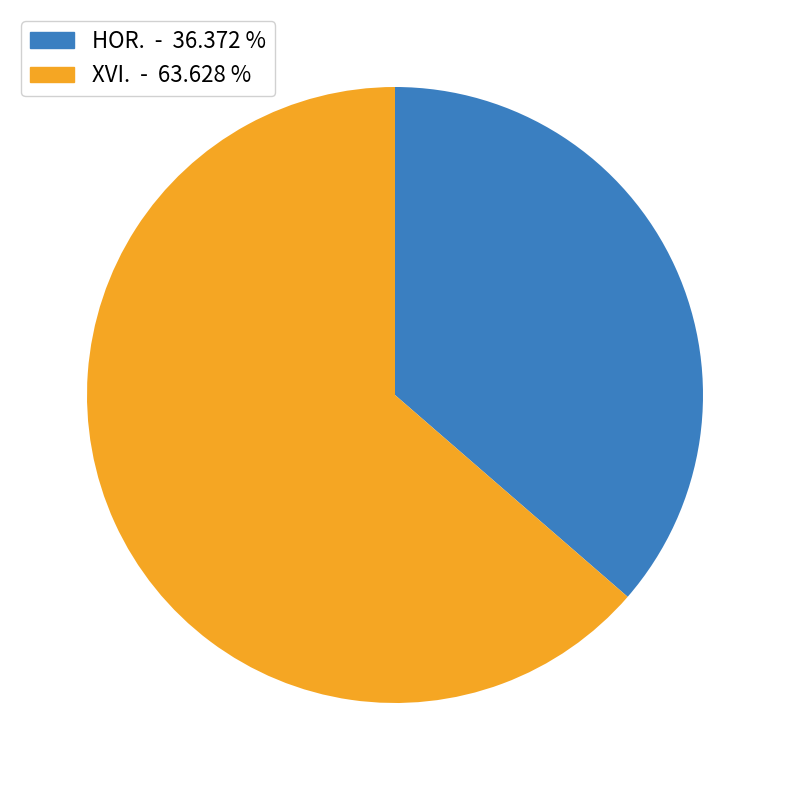

What is the ratio of the value at HOR. to the value at XVI.?

0.6